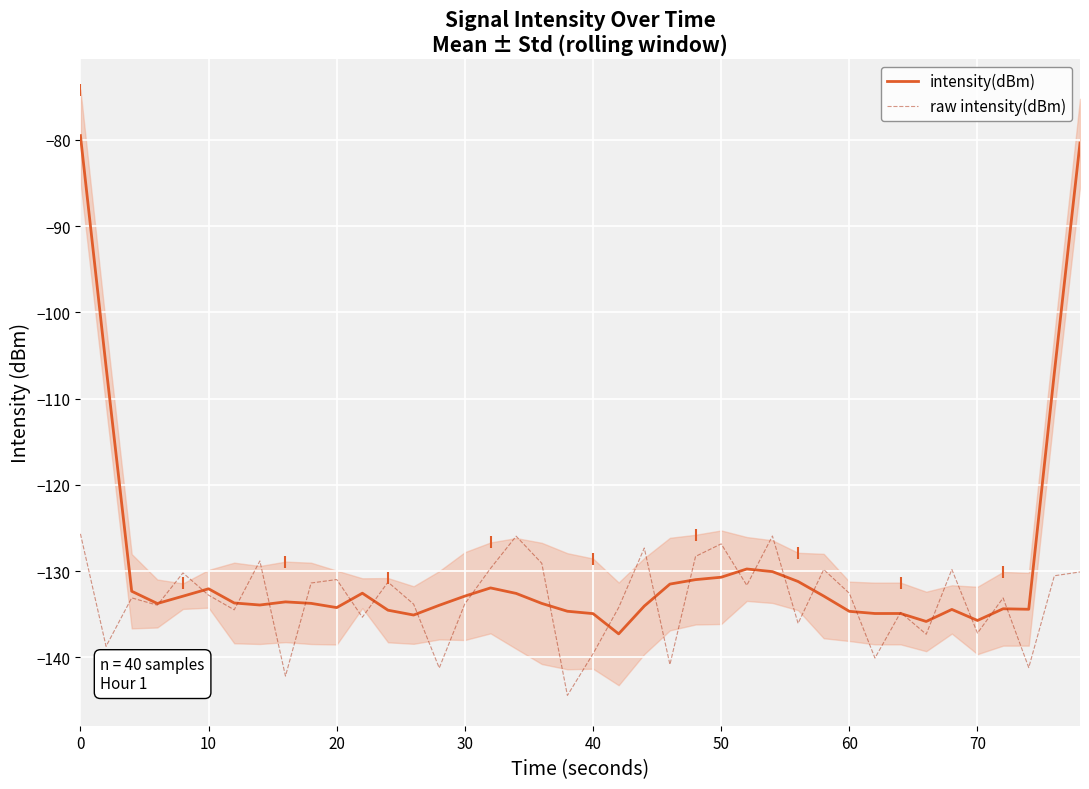

True or false: intensity(dBm) has a value of -85.5 at 10.

False